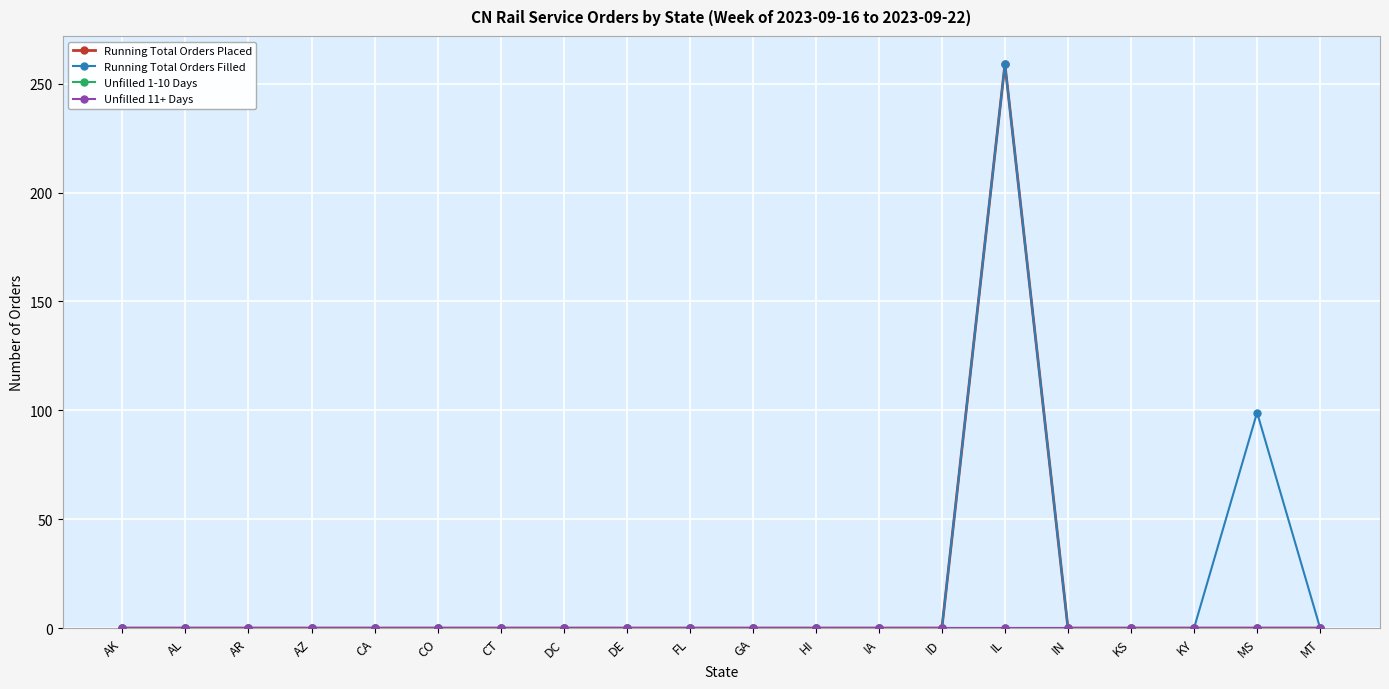

Reading left to right, extract all data points from this chart.

Running Total Orders Placed: AK=0	AL=0	AR=0	AZ=0	CA=0	CO=0	CT=0	DC=0	DE=0	FL=0	GA=0	HI=0	IA=0	ID=0	IL=259	IN=0	KS=0	KY=0	MS=0	MT=0
Running Total Orders Filled: AK=0	AL=0	AR=0	AZ=0	CA=0	CO=0	CT=0	DC=0	DE=0	FL=0	GA=0	HI=0	IA=0	ID=0	IL=259	IN=0	KS=0	KY=0	MS=99	MT=0
Unfilled 1-10 Days: AK=0	AL=0	AR=0	AZ=0	CA=0	CO=0	CT=0	DC=0	DE=0	FL=0	GA=0	HI=0	IA=0	ID=0	IL=0	IN=0	KS=0	KY=0	MS=0	MT=0
Unfilled 11+ Days: AK=0	AL=0	AR=0	AZ=0	CA=0	CO=0	CT=0	DC=0	DE=0	FL=0	GA=0	HI=0	IA=0	ID=0	IL=0	IN=0	KS=0	KY=0	MS=0	MT=0